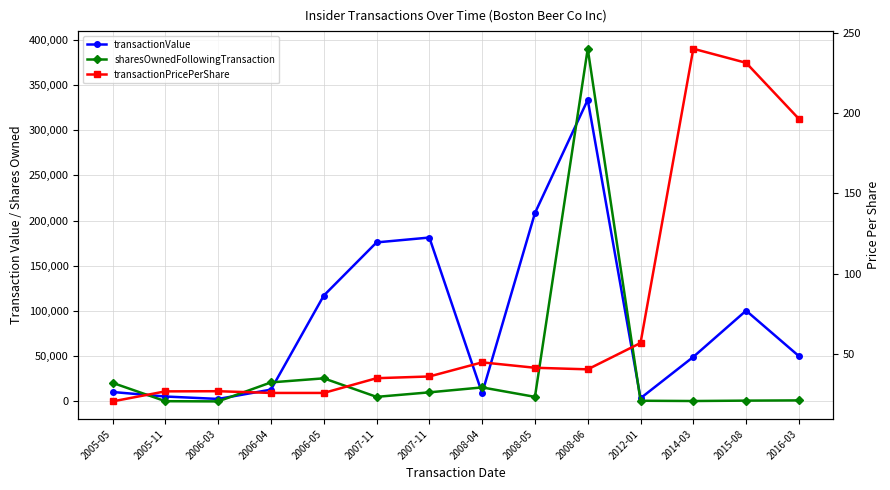

Where is the first local minimum for transactionPricePerShare?

2008-06